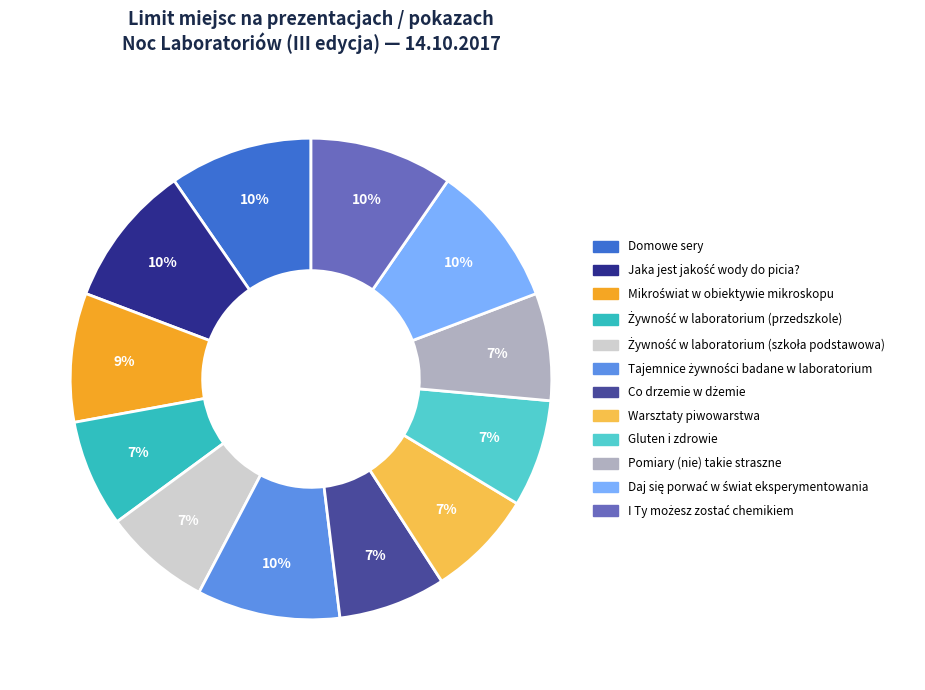

Count the number of slices in the pie.

12